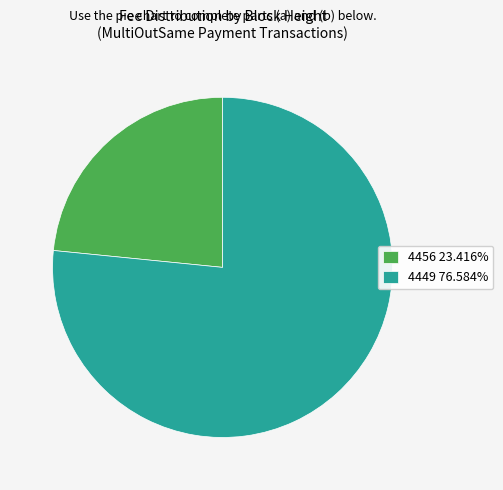

Is there any slice that represents more than half of the pie?

Yes